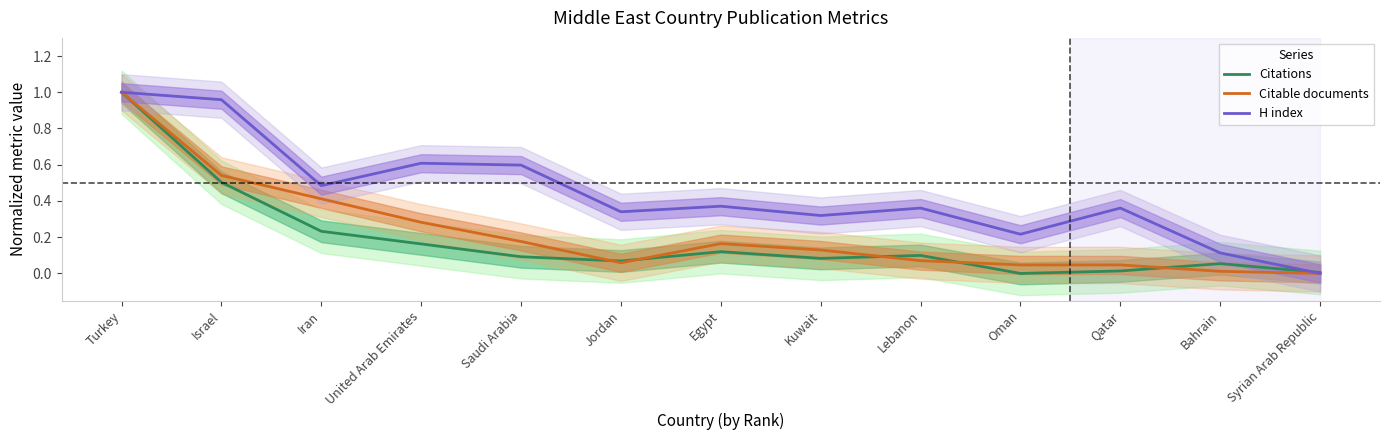

True or false: Citable documents has a value of 0.3 at United Arab Emirates.

True